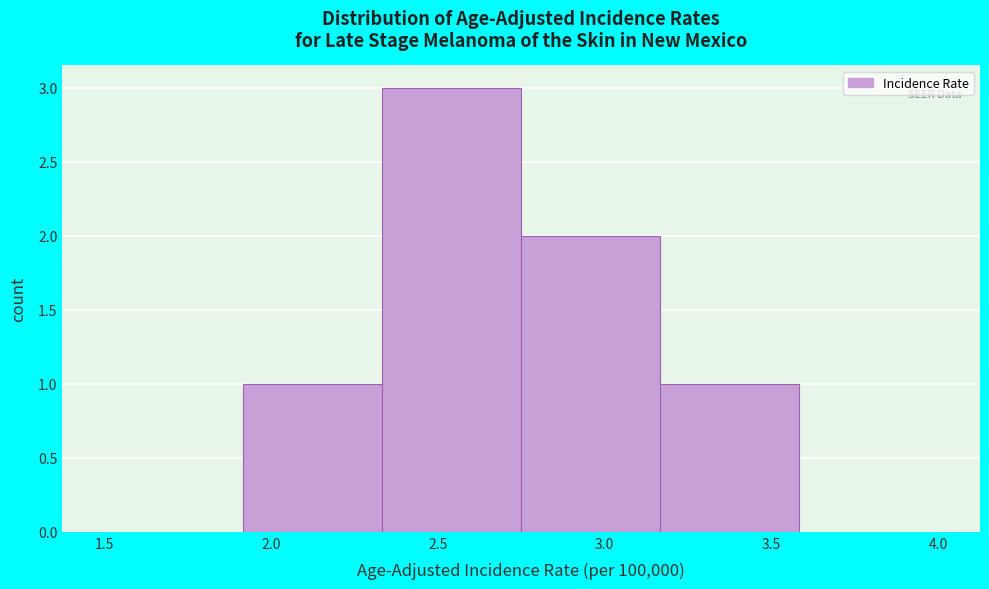

How tall is the bar that spans 2.35 to 2.75 on the x-axis? Neither the bar edges nor the heights are printed on the chart, so give them approximately, as read against the axes.

3